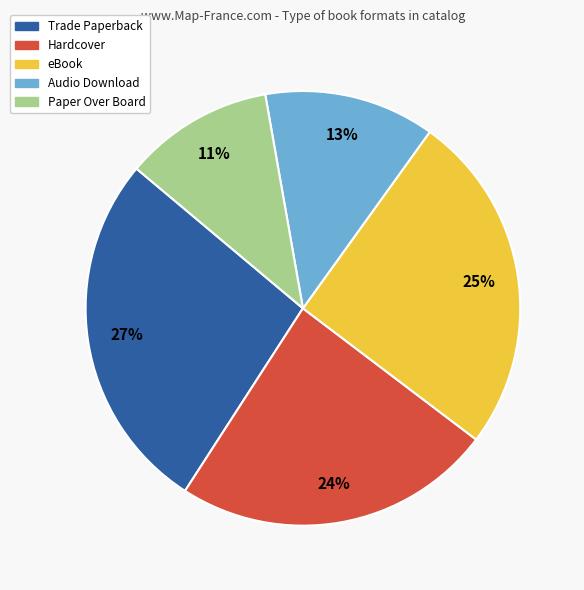

What is the ratio of the value at eBook to the value at Trade Paperback?

0.9